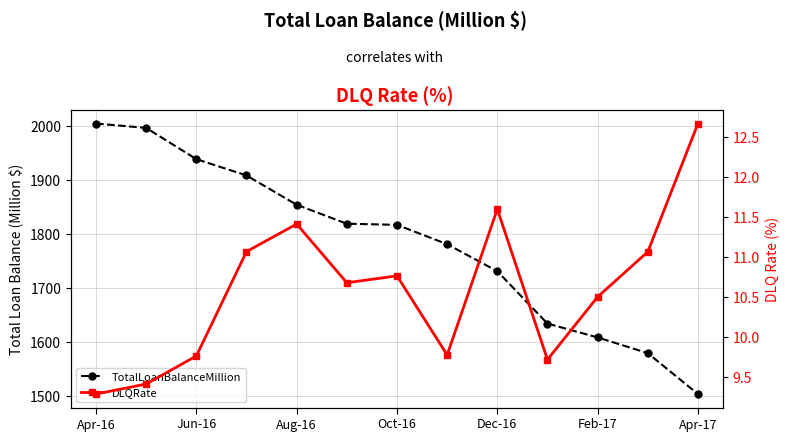

Count the number of categories in the chart.

13